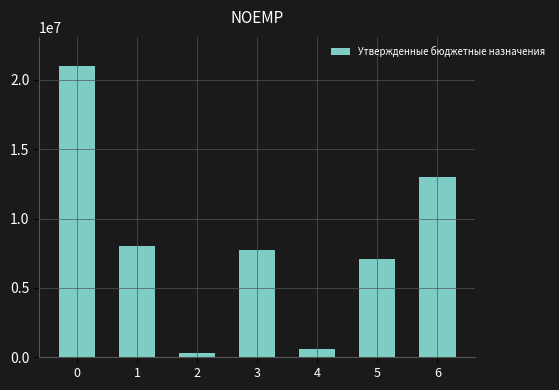

How many data points are less than 7714000?

3